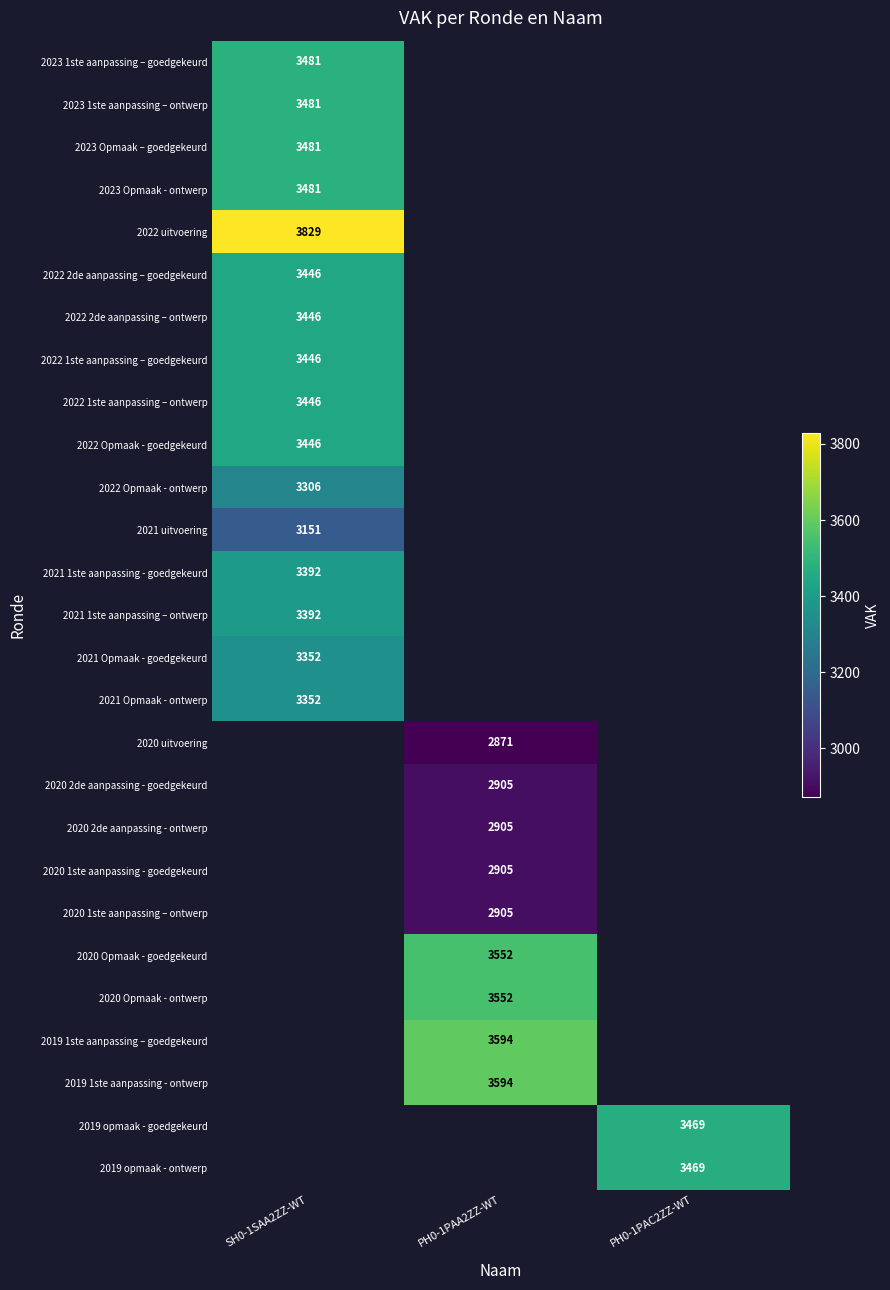

The 2020 Opmaak - ontwerp series shows 5012 at PH0-1PAA2ZZ-WT. True or false?

False